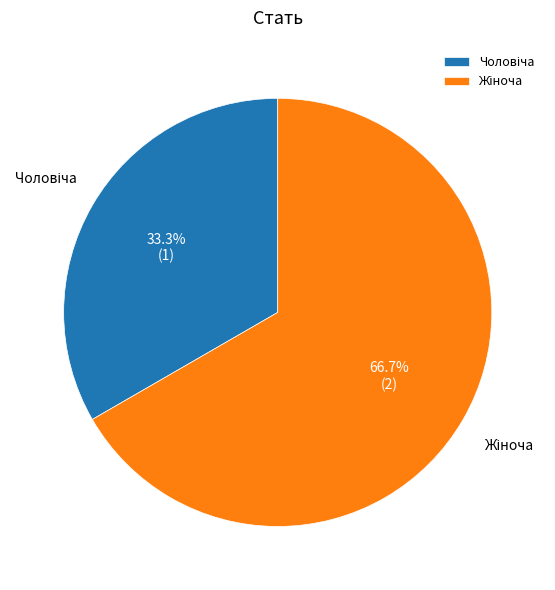

Does any single category account for the majority?

Yes